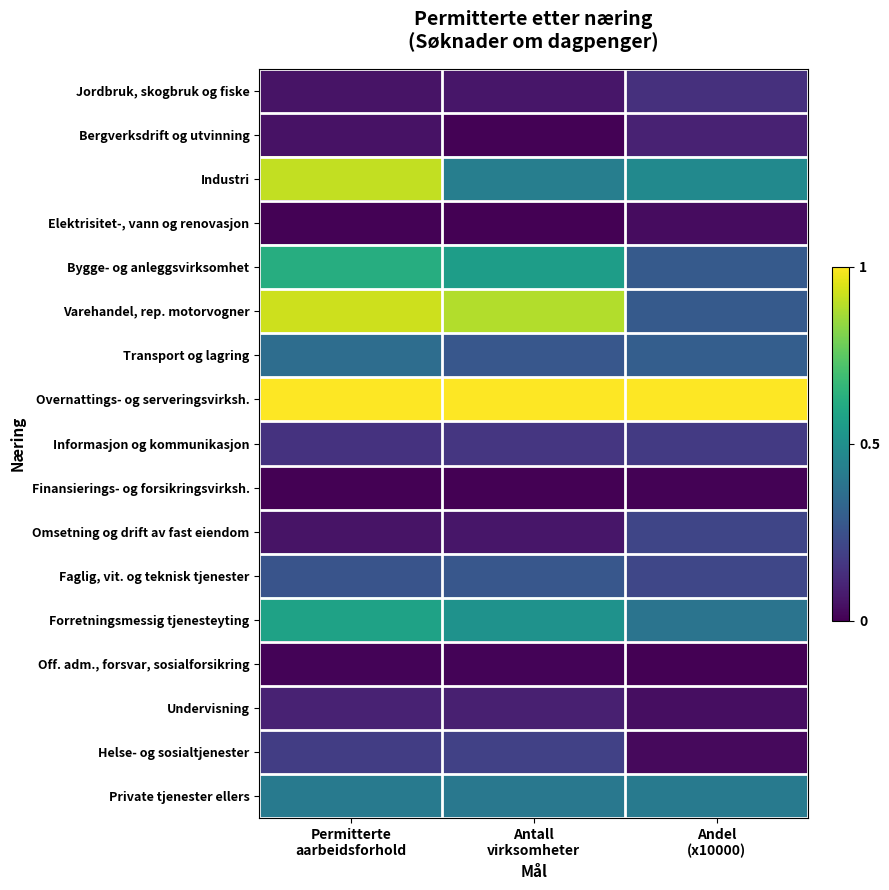

Reading left to right, list all the values displayed in this chart.

Jordbruk, skogbruk og fiske: Permitterte
aarbeidsforhold=0.1	Antall
virksomheter=0.1	Andel
(x10000)=0.1
Bergverksdrift og utvinning: Permitterte
aarbeidsforhold=0.0	Antall
virksomheter=0.0	Andel
(x10000)=0.1
Industri: Permitterte
aarbeidsforhold=0.9	Antall
virksomheter=0.4	Andel
(x10000)=0.5
Elektrisitet-, vann og renovasjon: Permitterte
aarbeidsforhold=0.0	Antall
virksomheter=0.0	Andel
(x10000)=0.0
Bygge- og anleggsvirksomhet: Permitterte
aarbeidsforhold=0.6	Antall
virksomheter=0.6	Andel
(x10000)=0.3
Varehandel, rep. motorvogner: Permitterte
aarbeidsforhold=0.9	Antall
virksomheter=0.9	Andel
(x10000)=0.3
Transport og lagring: Permitterte
aarbeidsforhold=0.4	Antall
virksomheter=0.3	Andel
(x10000)=0.3
Overnattings- og serveringsvirksh.: Permitterte
aarbeidsforhold=1.0	Antall
virksomheter=1.0	Andel
(x10000)=1.0
Informasjon og kommunikasjon: Permitterte
aarbeidsforhold=0.1	Antall
virksomheter=0.2	Andel
(x10000)=0.2
Finansierings- og forsikringsvirksh.: Permitterte
aarbeidsforhold=0.0	Antall
virksomheter=0.0	Andel
(x10000)=0.0
Omsetning og drift av fast eiendom: Permitterte
aarbeidsforhold=0.1	Antall
virksomheter=0.1	Andel
(x10000)=0.2
Faglig, vit. og teknisk tjenester: Permitterte
aarbeidsforhold=0.3	Antall
virksomheter=0.3	Andel
(x10000)=0.2
Forretningsmessig tjenesteyting: Permitterte
aarbeidsforhold=0.6	Antall
virksomheter=0.5	Andel
(x10000)=0.4
Off. adm., forsvar, sosialforsikring: Permitterte
aarbeidsforhold=0.0	Antall
virksomheter=0.0	Andel
(x10000)=0.0
Undervisning: Permitterte
aarbeidsforhold=0.1	Antall
virksomheter=0.1	Andel
(x10000)=0.0
Helse- og sosialtjenester: Permitterte
aarbeidsforhold=0.2	Antall
virksomheter=0.2	Andel
(x10000)=0.0
Private tjenester ellers: Permitterte
aarbeidsforhold=0.4	Antall
virksomheter=0.4	Andel
(x10000)=0.4